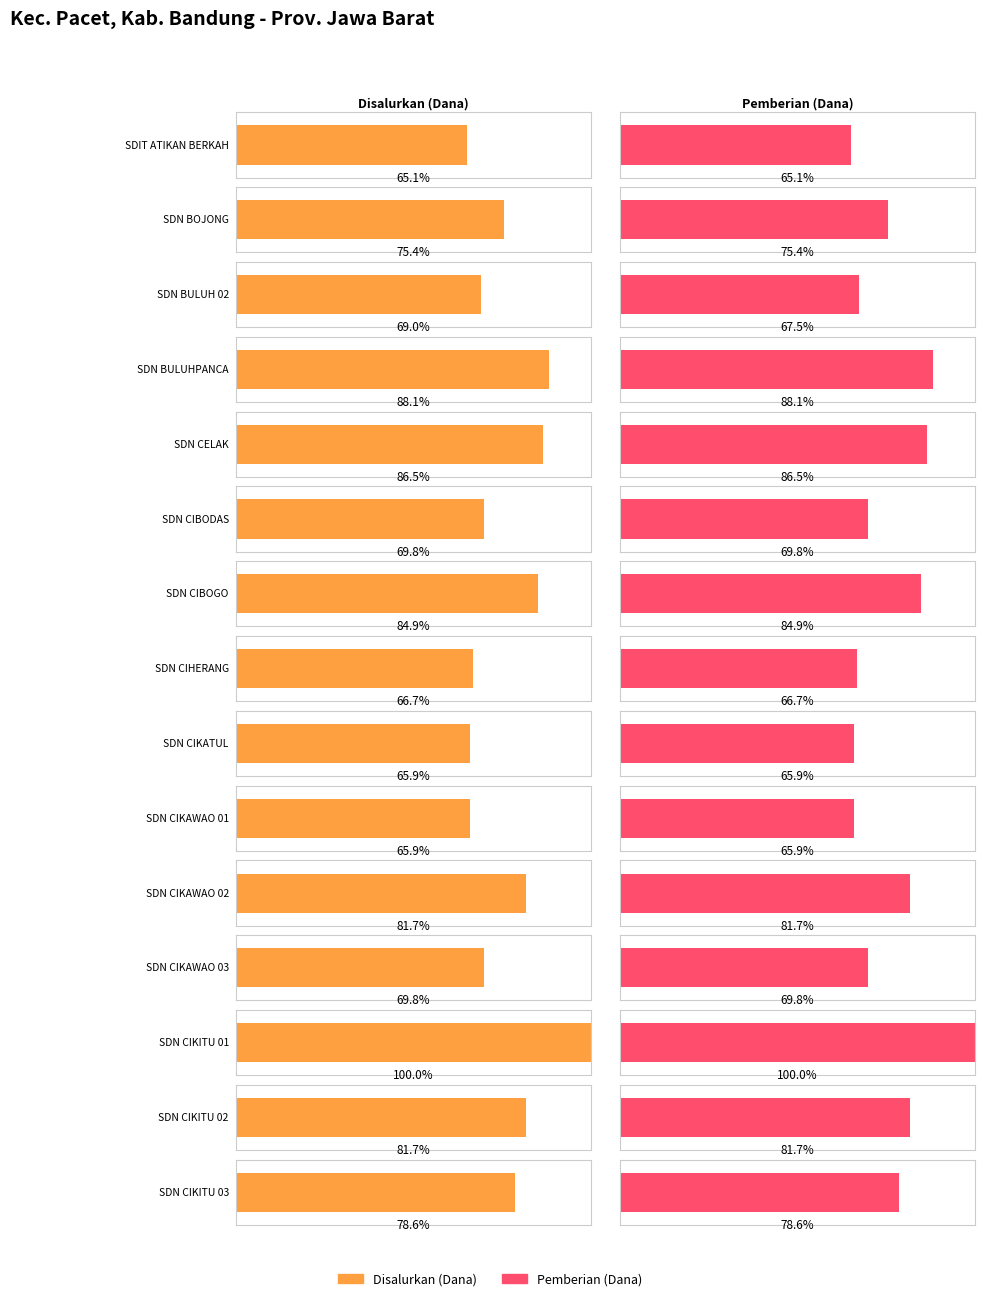

Is the value of Disalurkan (Siswa) at SDN CIKITU 01 greater than the value of Pemberian (Siswa) at SDN CIKAWAO 03?

Yes